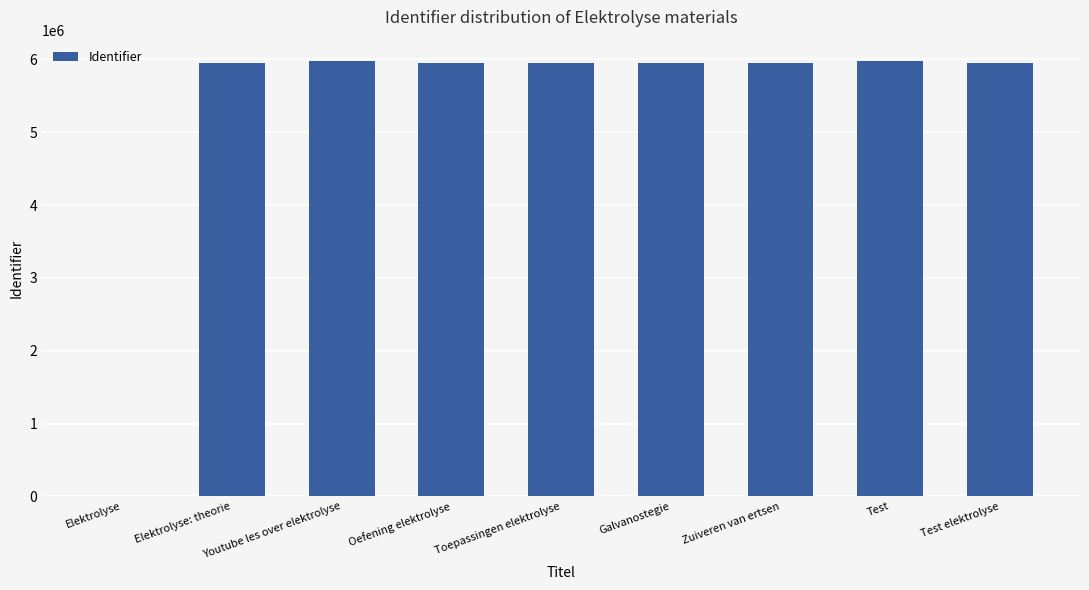

How many positive values are there?

8